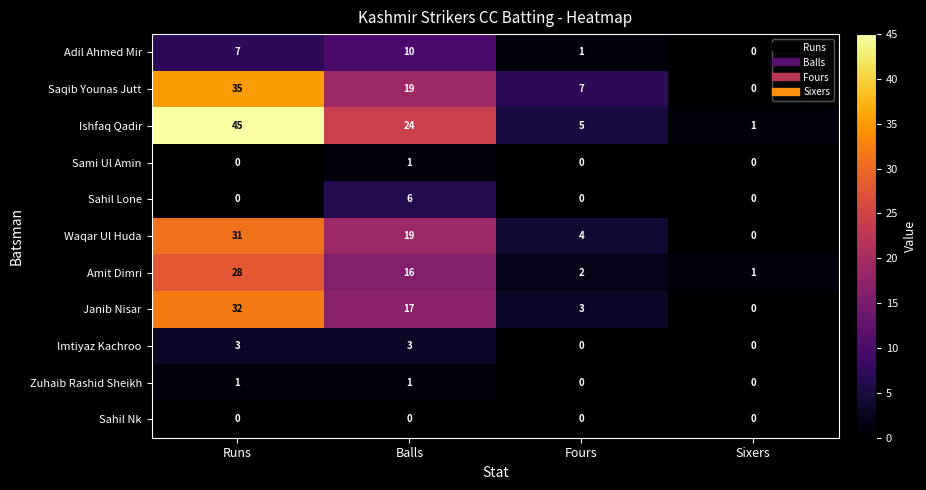

What is the sum of all Amit Dimri values?

47